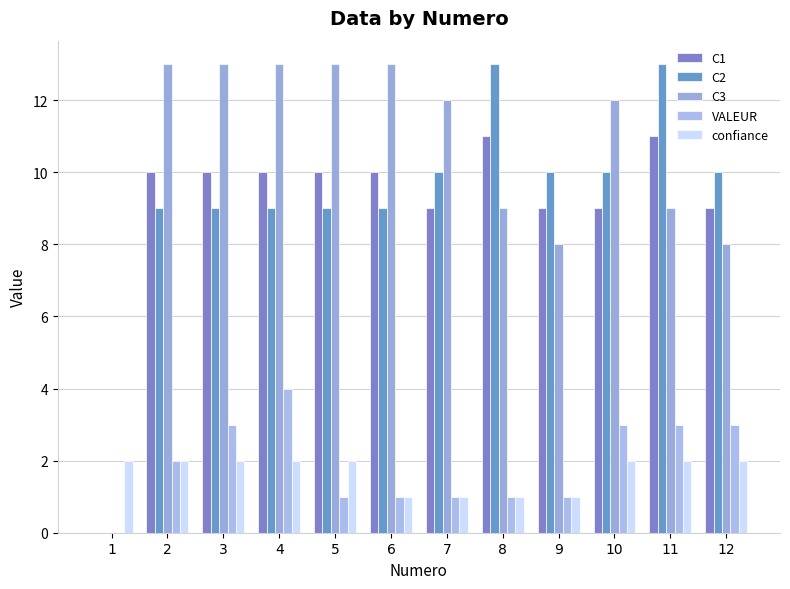

Reading left to right, extract all data points from this chart.

C1: 0	10	10	10	10	10	9	11	9	9	11	9
C2: 0	9	9	9	9	9	10	13	10	10	13	10
C3: 0	13	13	13	13	13	12	9	8	12	9	8
VALEUR: 0	2	3	4	1	1	1	1	1	3	3	3
confiance: 2	2	2	2	2	1	1	1	1	2	2	2